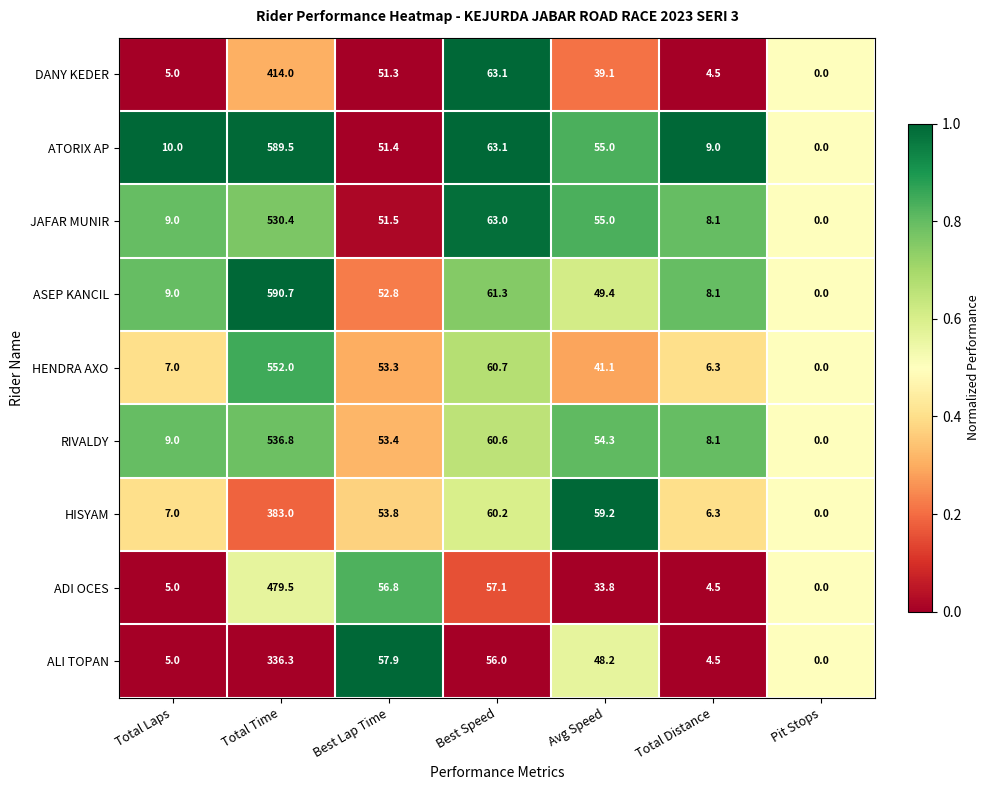

What is the sum of the HISYAM values at Best Lap Time and Pit Stops?

53.8